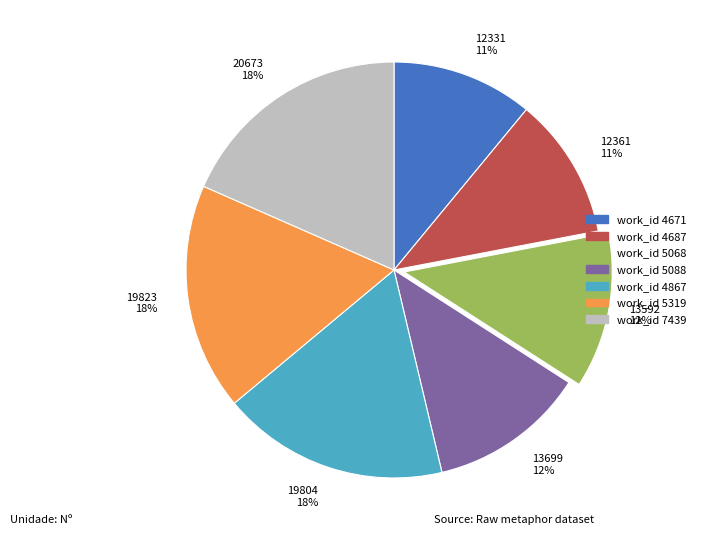

To the nearest percent, what is the average slice percentage?

14%